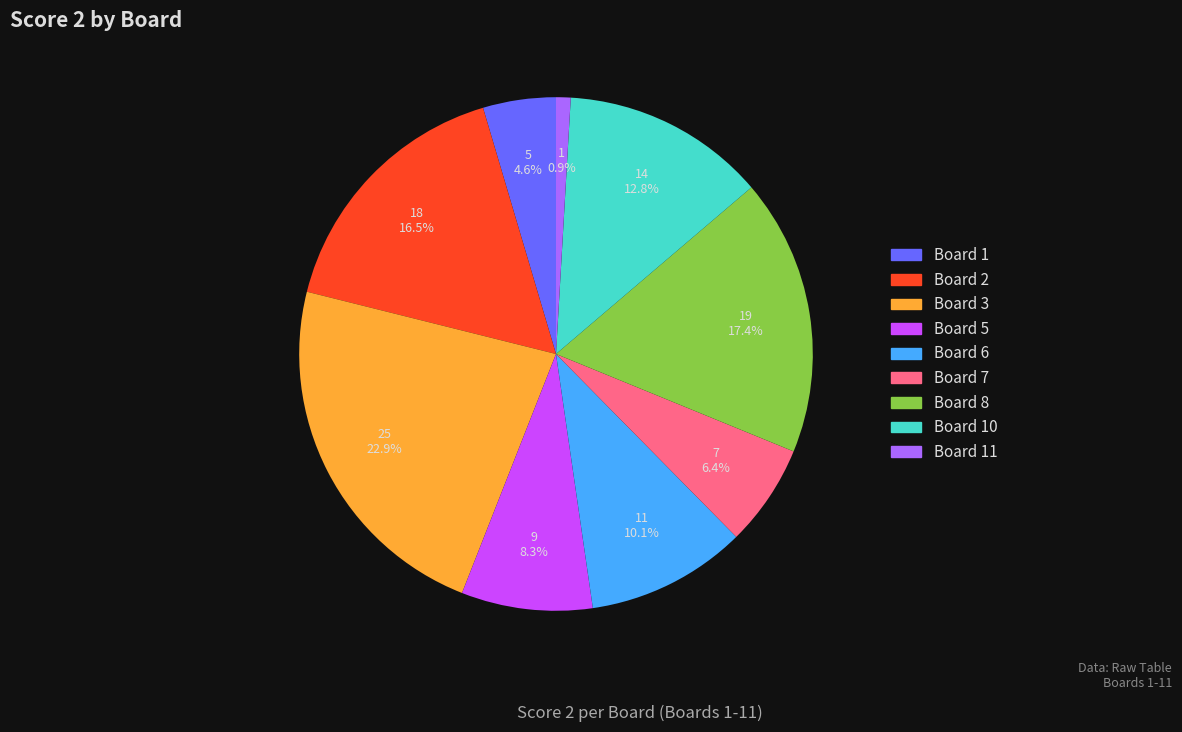

Does any single category account for the majority?

No